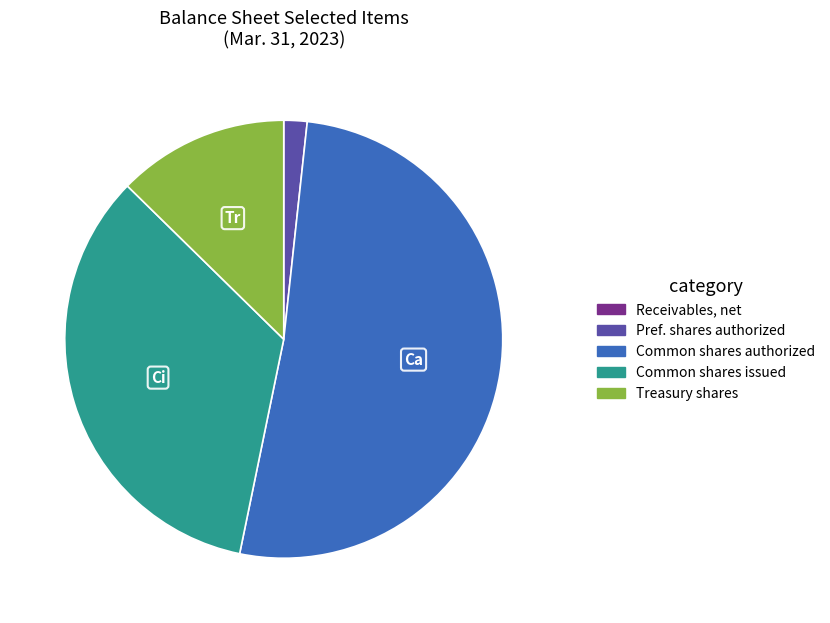

Is there any slice that represents more than half of the pie?

Yes